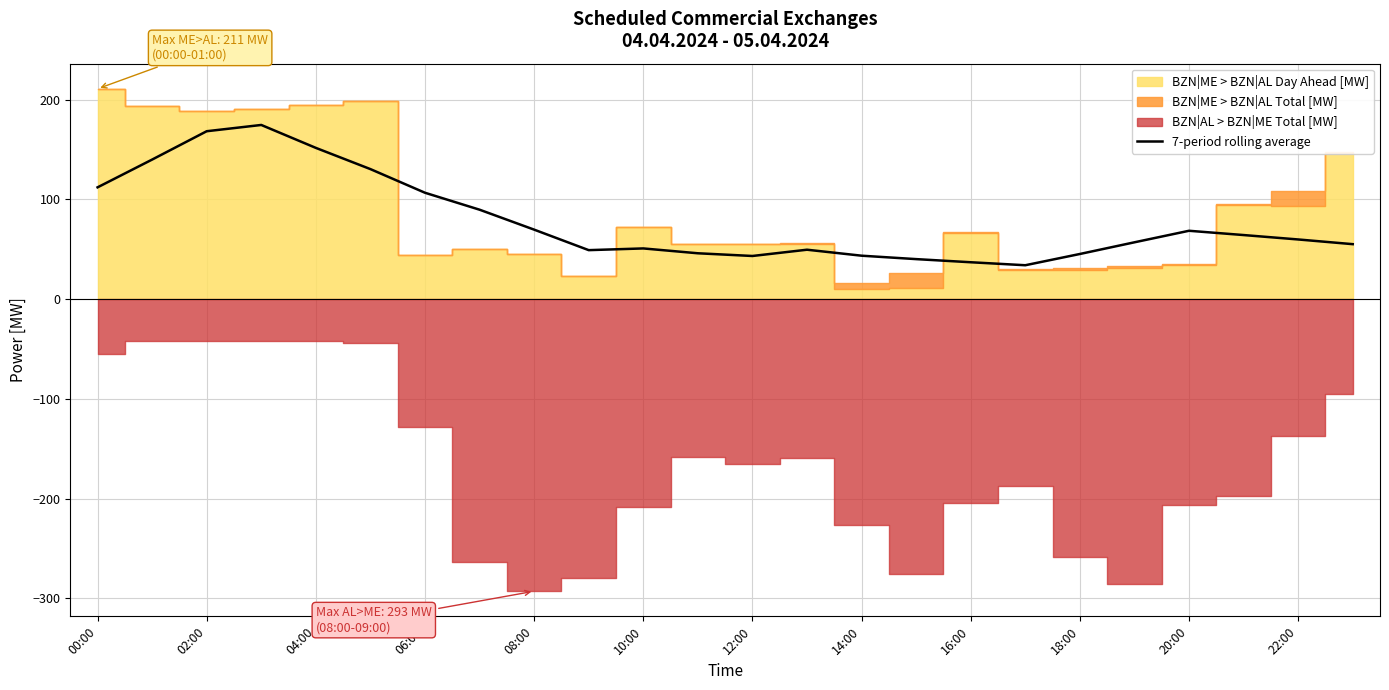

Is it true that 7-period rolling average equals 38.4 at 06:00?

False